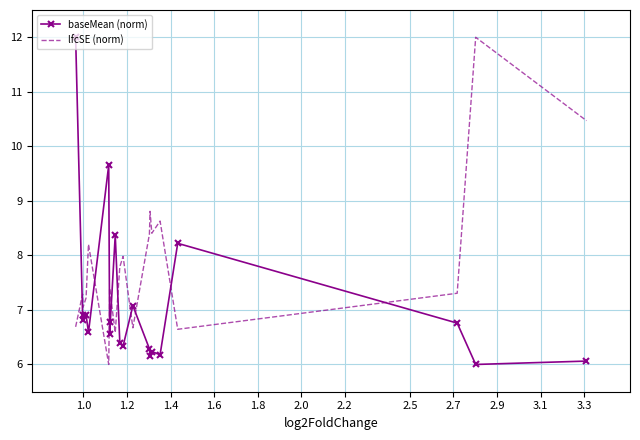

In lfcSE (norm), how many points are lower than both neighbors (excluding endpoints)?

6